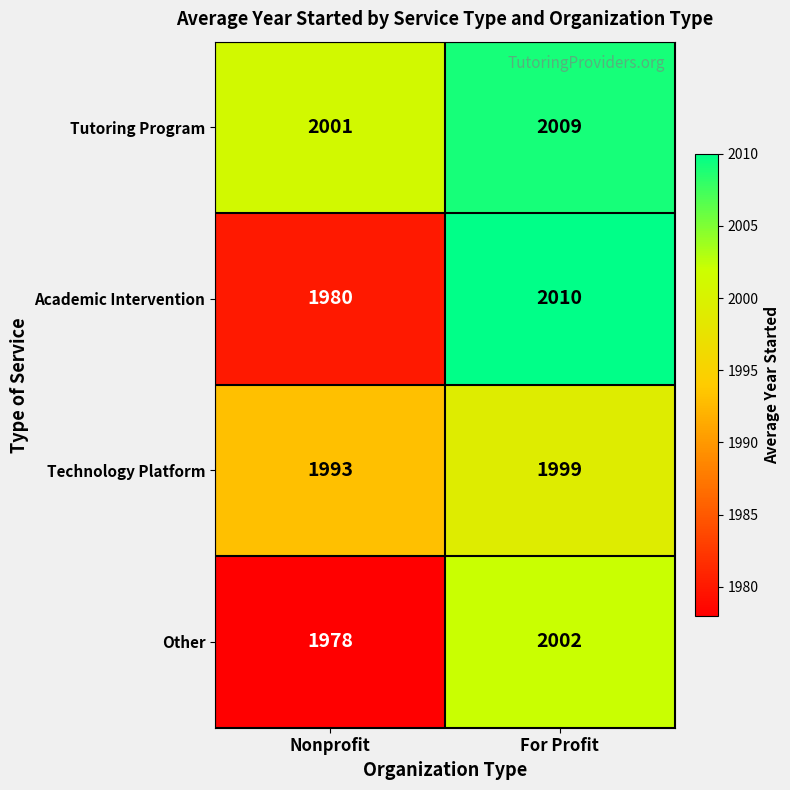

At how many categories does at least one series exceed 1990?

2